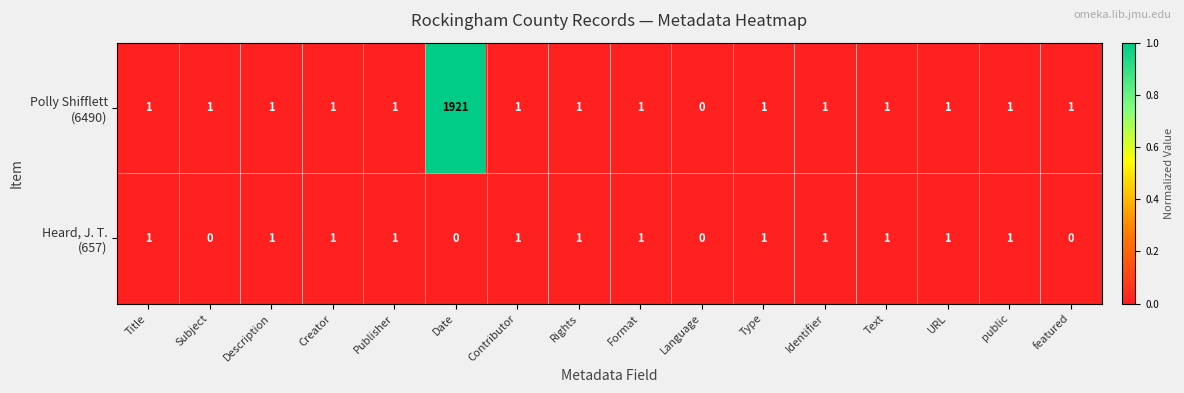

Count the number of data series in this chart.

2